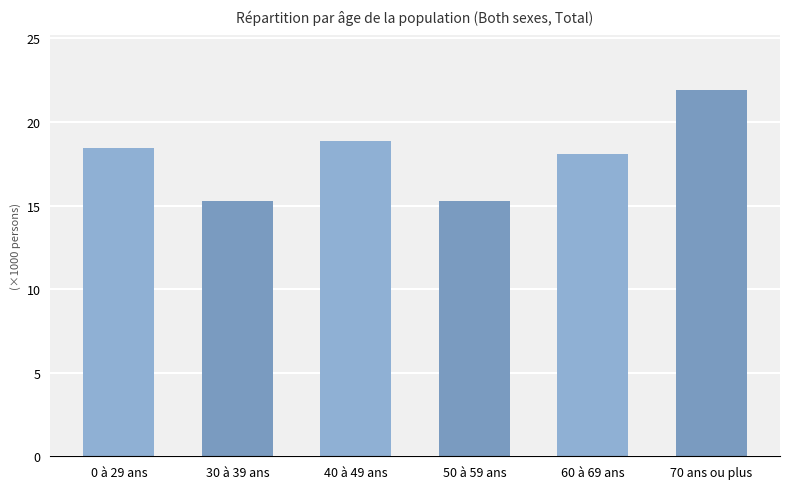

Between 50 à 59 ans and 0 à 29 ans, which is larger?

0 à 29 ans